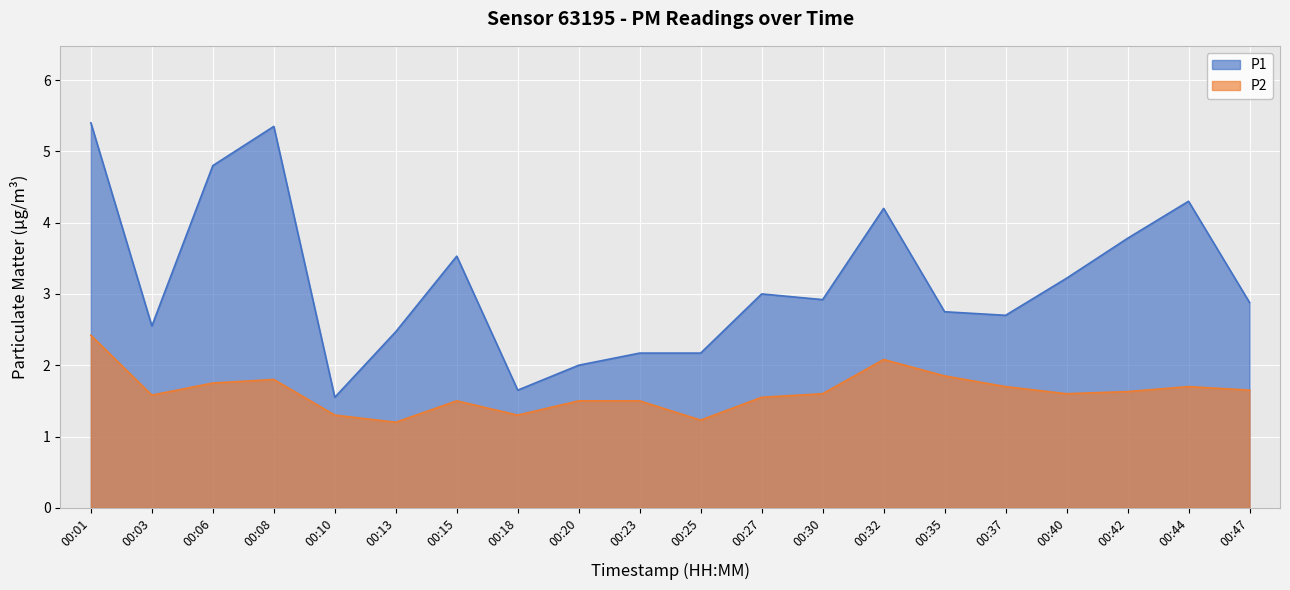

Is the value of P2 at 00:30 greater than the value of P1 at 00:40?

No